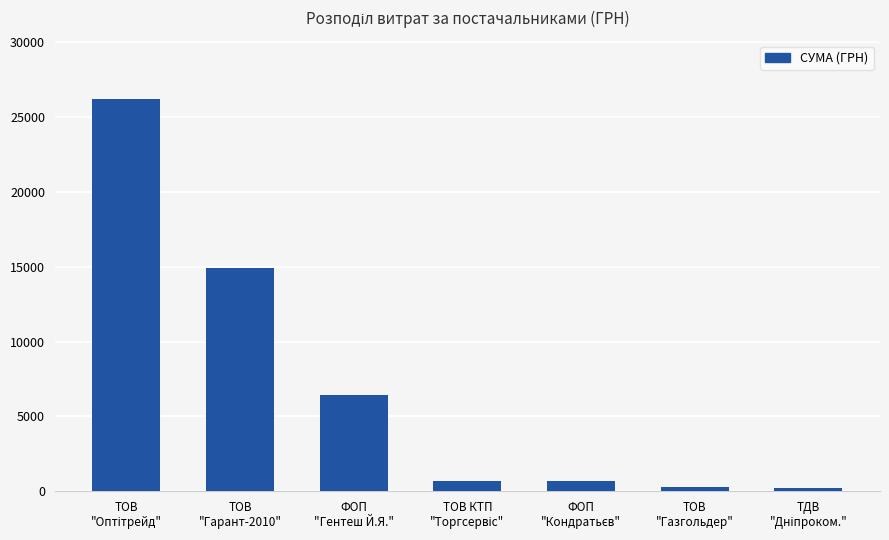

What is the value of the 1st bar from the left?

26169.0